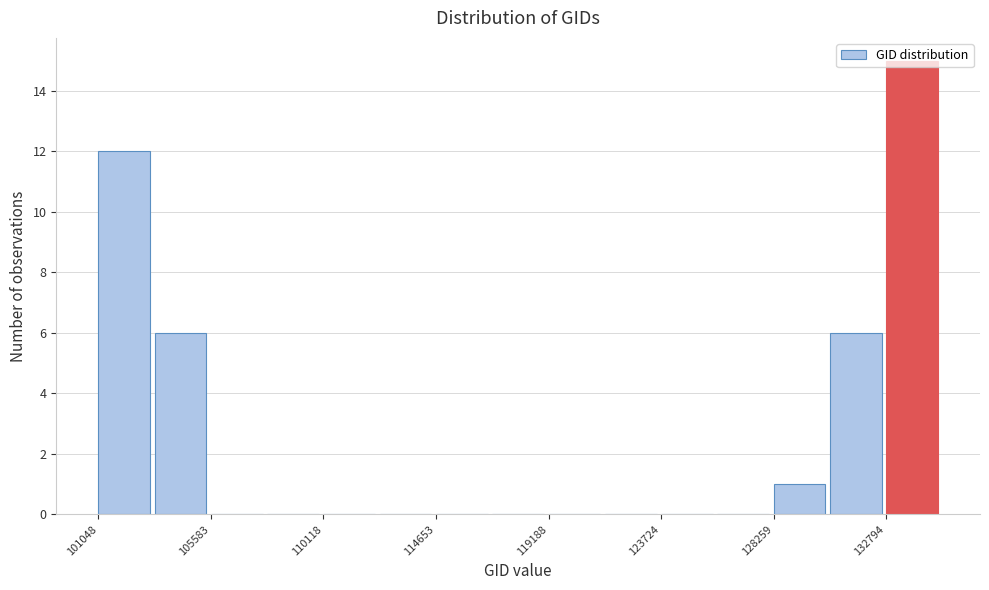

What is the height of the bar covering 101000 to 103500 on the x-axis? Neither the bar edges nor the heights are printed on the chart, so give them approximately, as read against the axes.

12